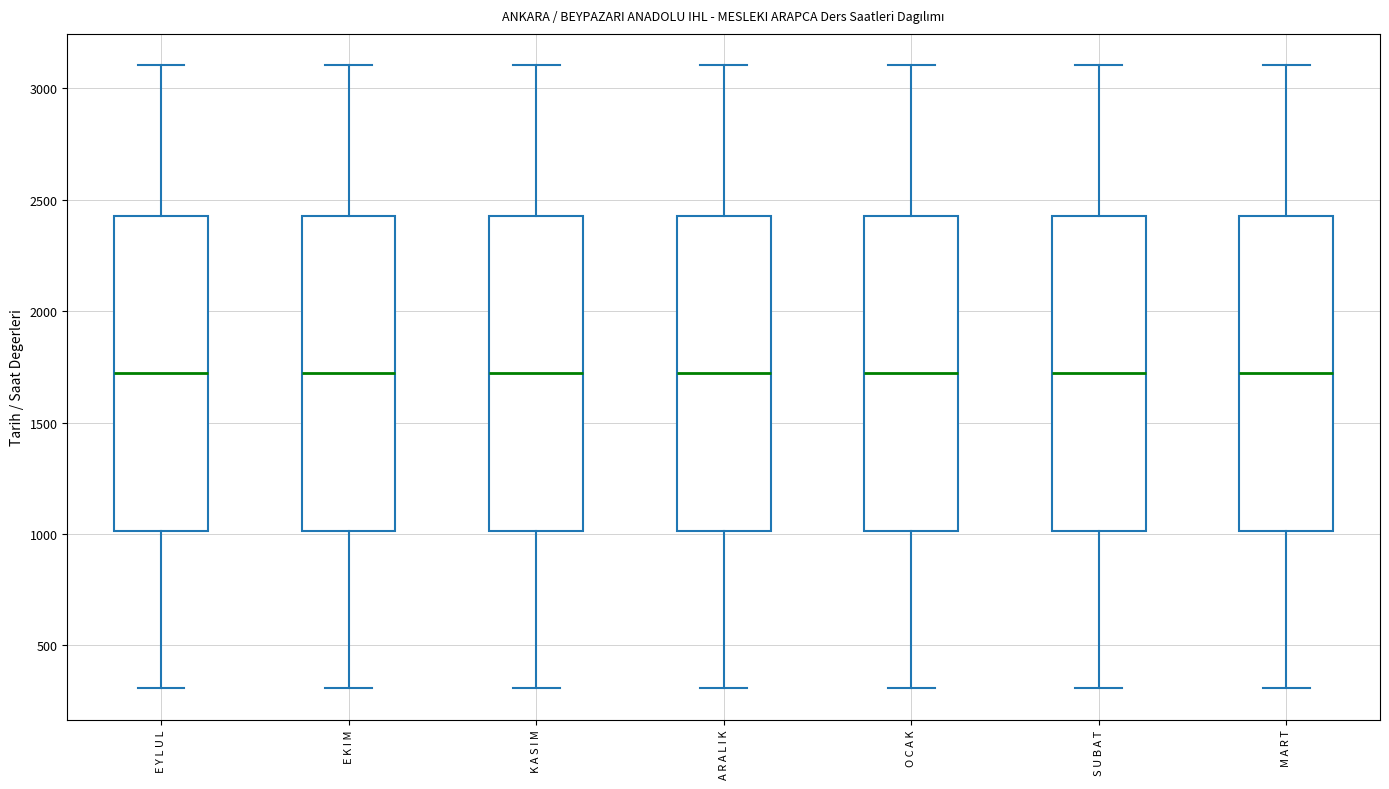

Reading left to right, read every box against the y-axis: the position of its median line, the range the box covers, and the ends of its whiskers. The values are not printed on the chart, so give them approximately, as read against the axis.

E Y L U L: median 1700, box 1000 to 2450, whiskers 300 to 3100
E K I M: median 1700, box 1000 to 2450, whiskers 300 to 3100
K A S I M: median 1700, box 1000 to 2450, whiskers 300 to 3100
A R A L I K: median 1700, box 1000 to 2450, whiskers 300 to 3100
O C A K: median 1700, box 1000 to 2450, whiskers 300 to 3100
S U B A T: median 1700, box 1000 to 2450, whiskers 300 to 3100
M A R T: median 1700, box 1000 to 2450, whiskers 300 to 3100